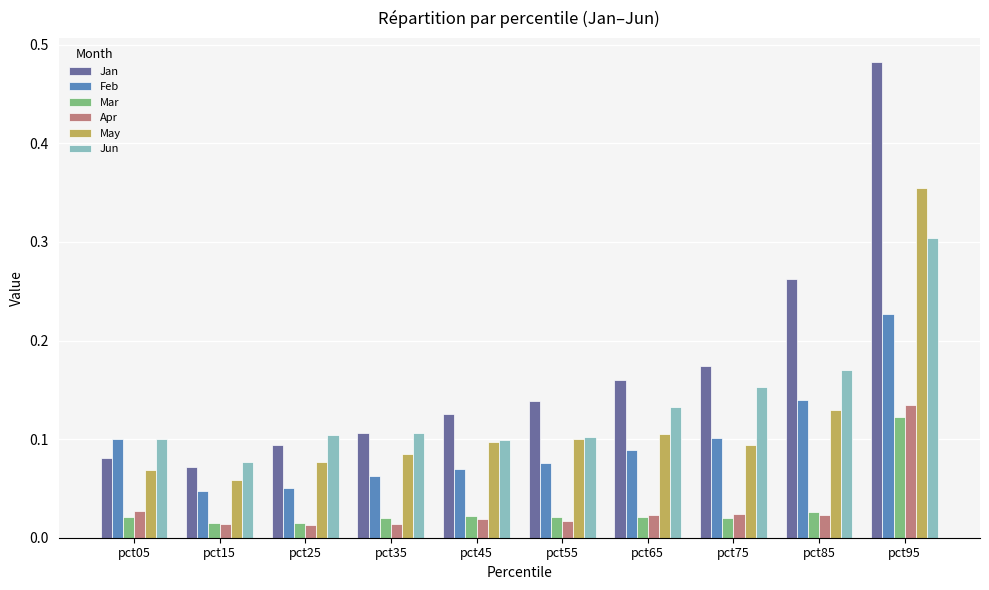

Which series has the widest spread of values?

Jan